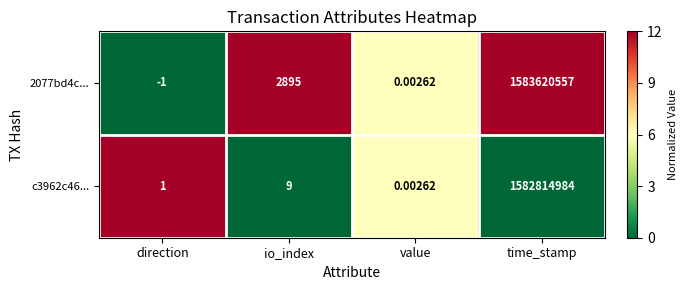

Which series has the largest total across all categories?

2077bd4c...